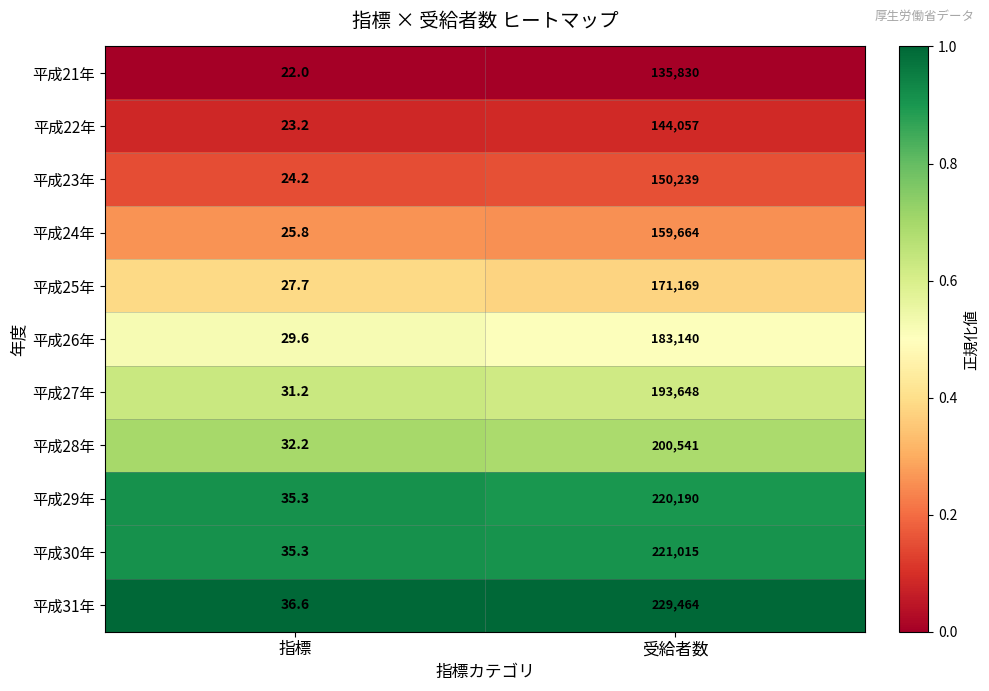

What is the spread (max minus min) of values at 指標?

14.6